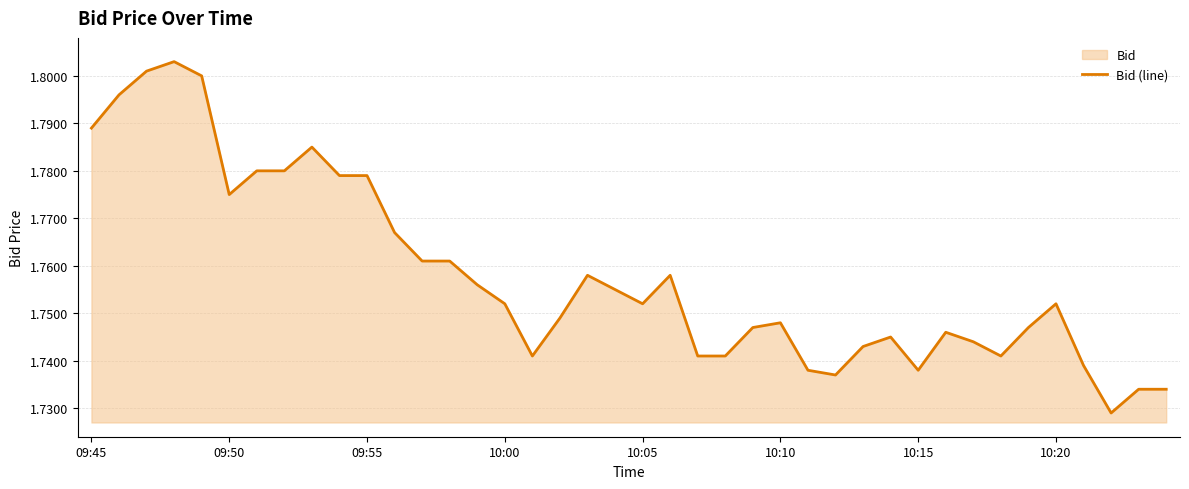

True or false: the data shows 1.7 at 37.

True